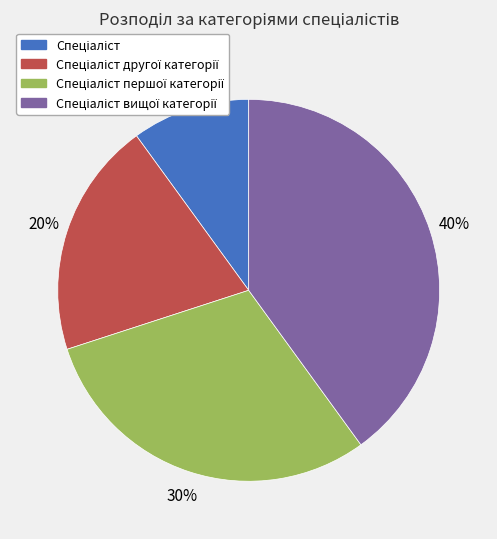

To the nearest percent, what is the average slice percentage?

25%